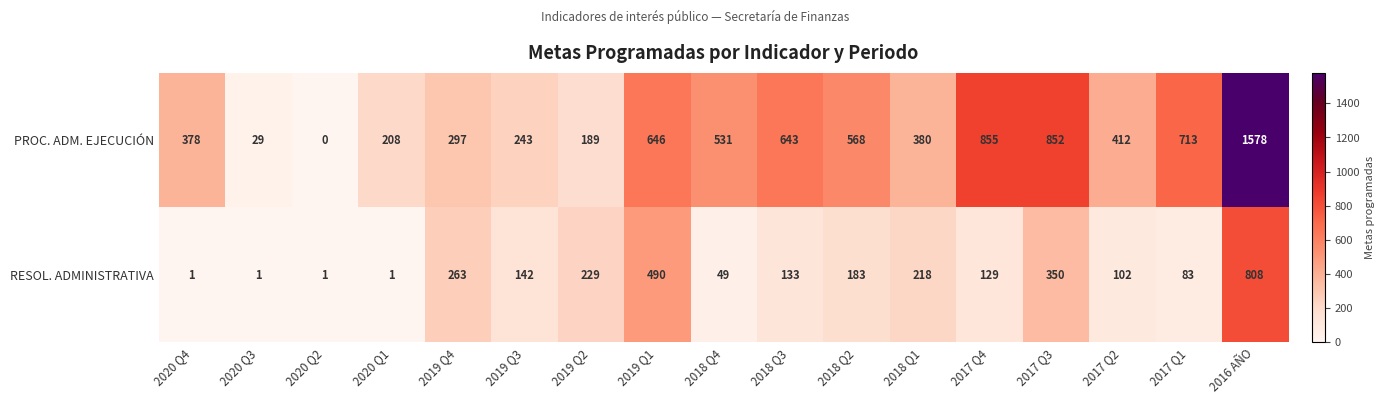

Read the PROC. ADM. EJECUCIÓN value at 2018 Q3, to the nearest 50.

650